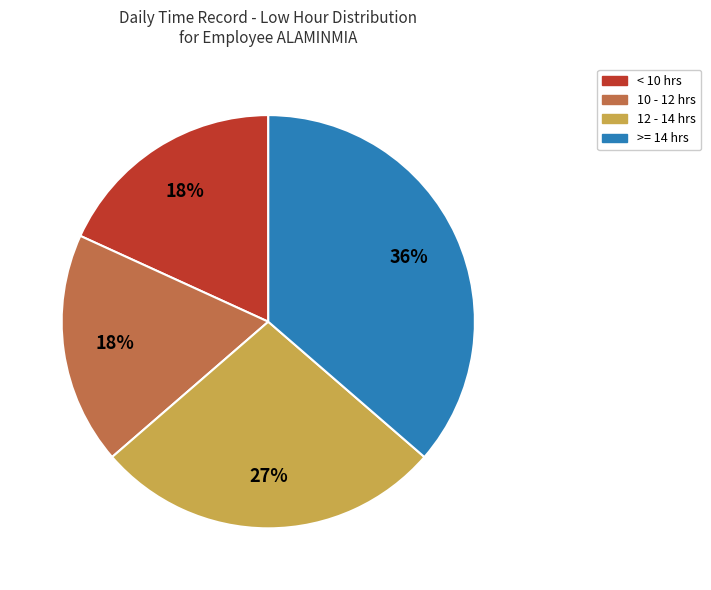

What is the largest slice in the pie chart?

>= 14 hrs